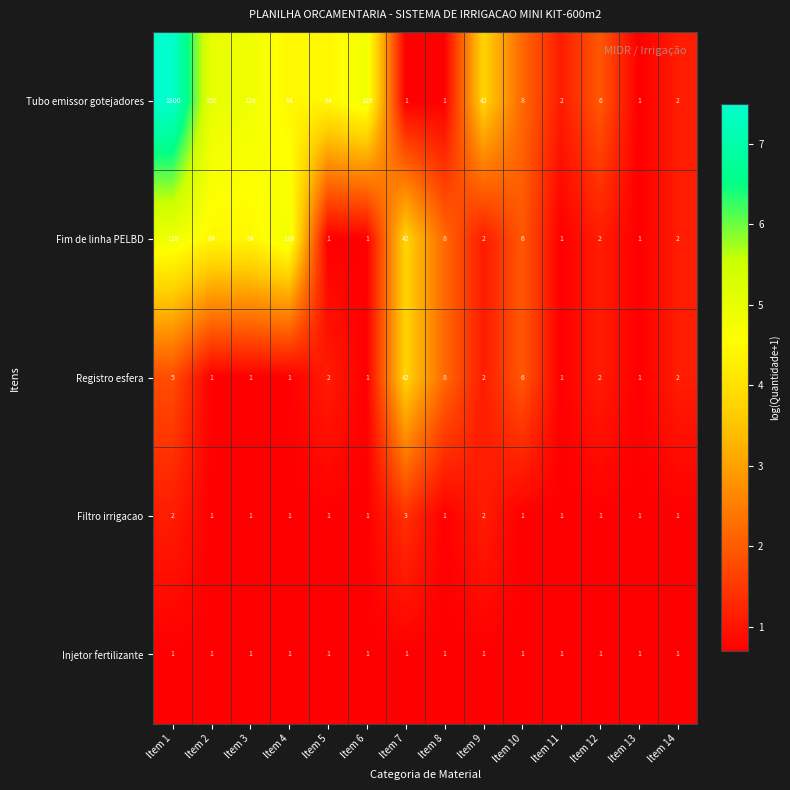

At which category is the sum across all series the highest?

Item 1